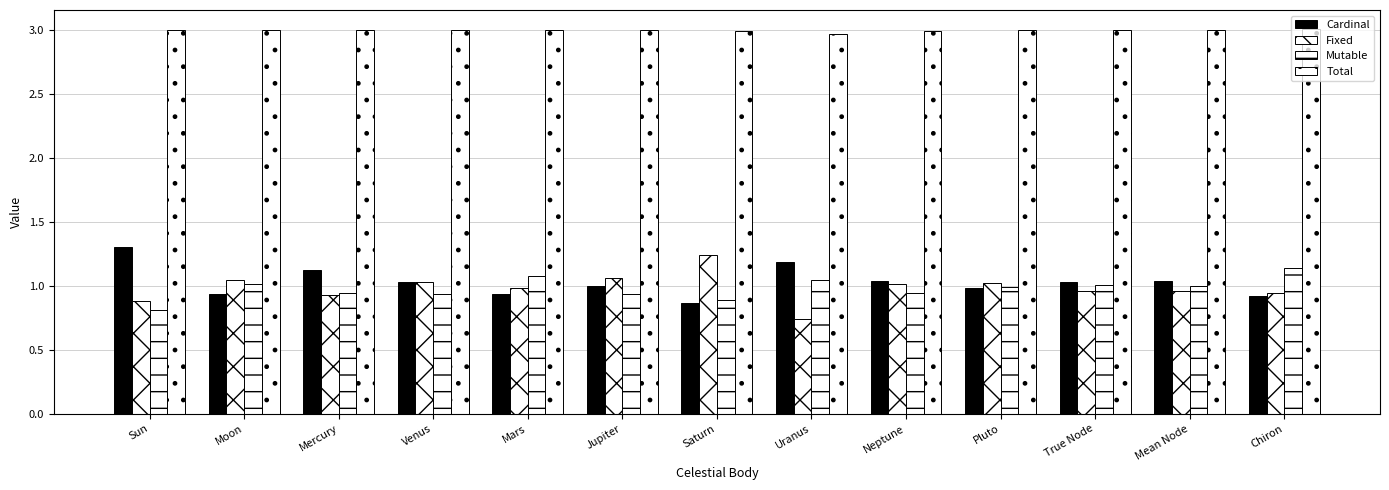

True or false: Total has a value of 5.2 at Chiron.

False